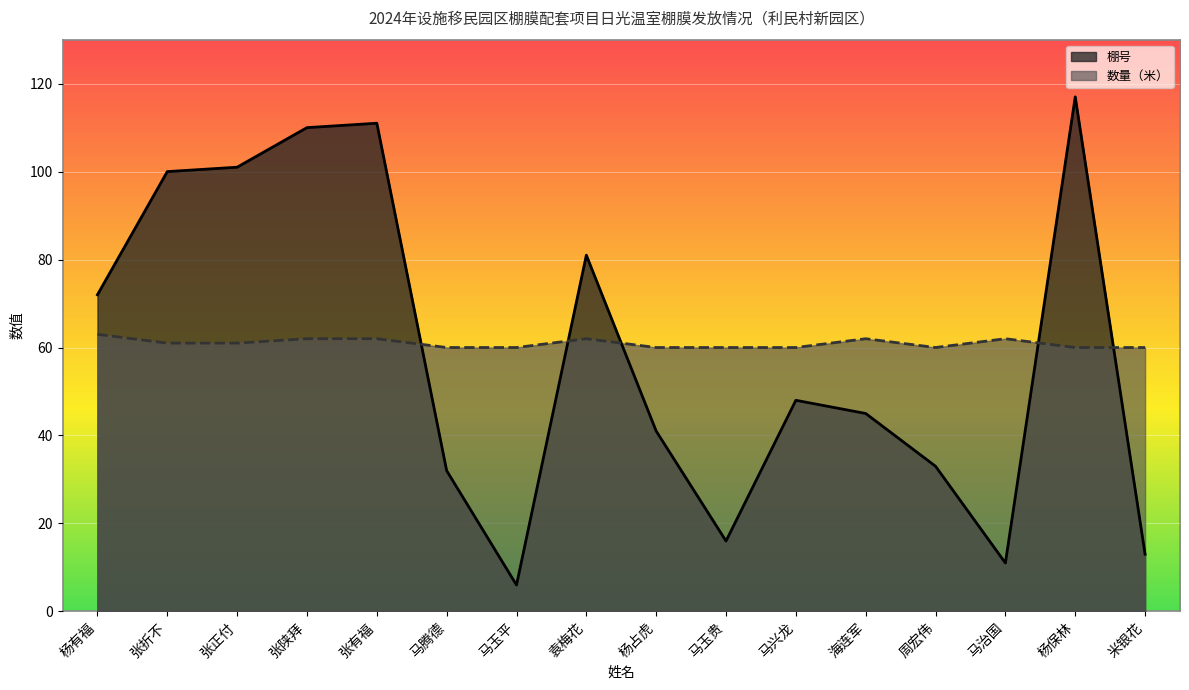

What position from the left is 马腾德?

6